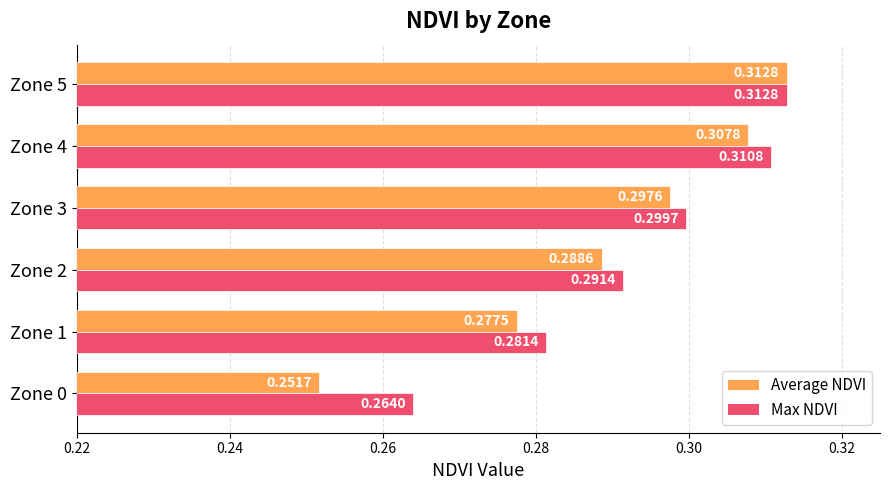

What is the sum of all Average NDVI values?

1.7